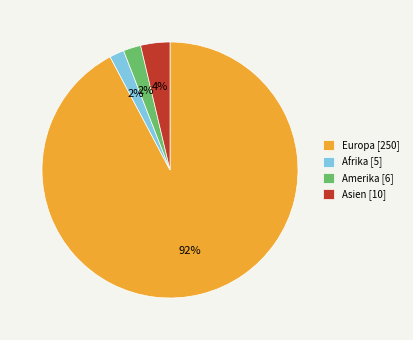

The Asien slice represents 4% of the pie. True or false?

True